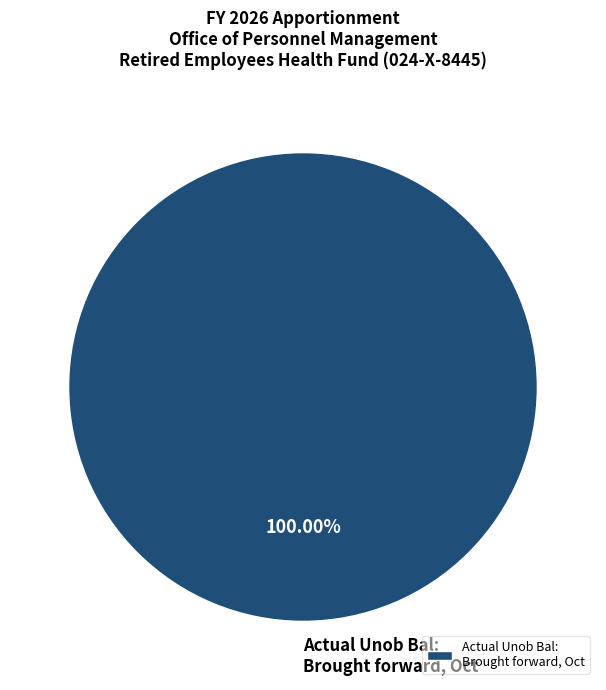

How many slices are in this pie chart?

1